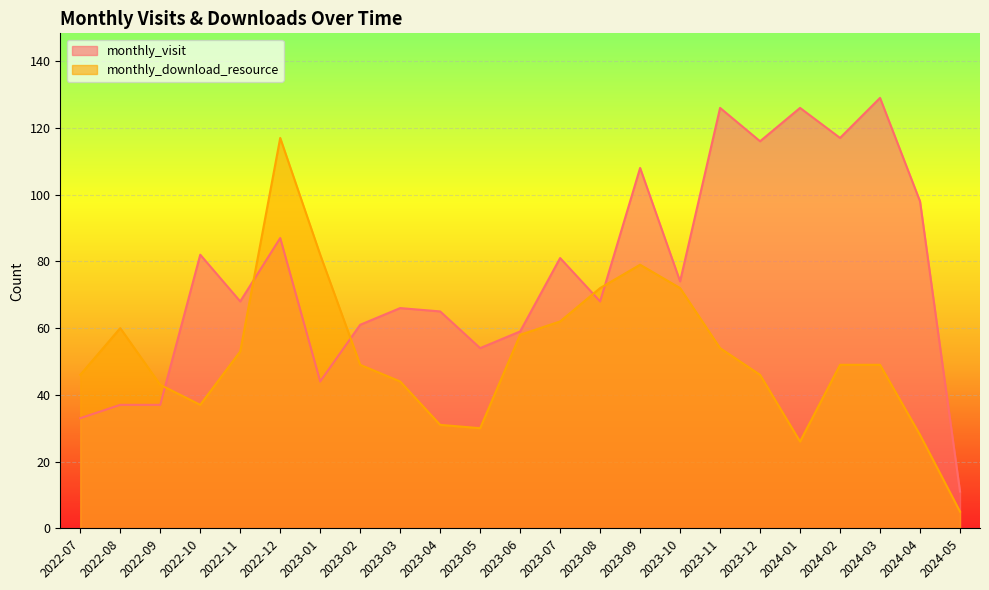

Which series has the widest spread of values?

monthly_visit